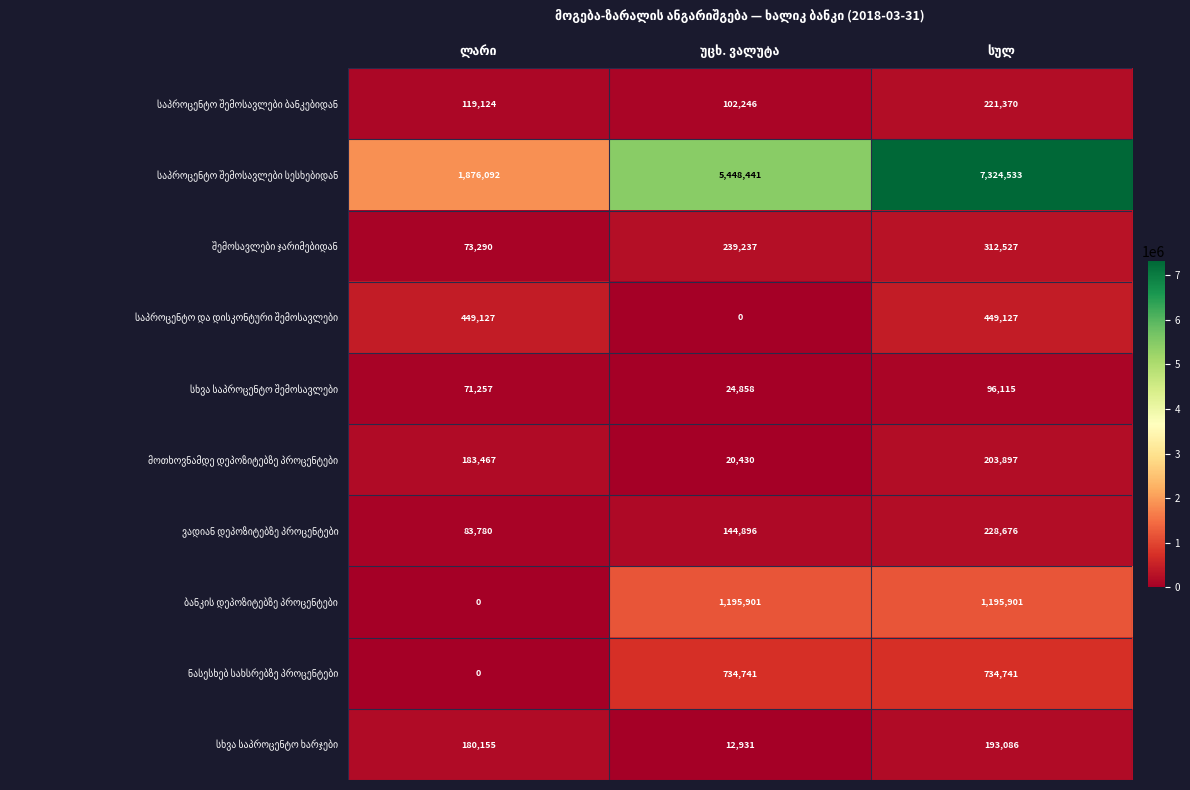

At how many categories does at least one series exceed 1729597?

3